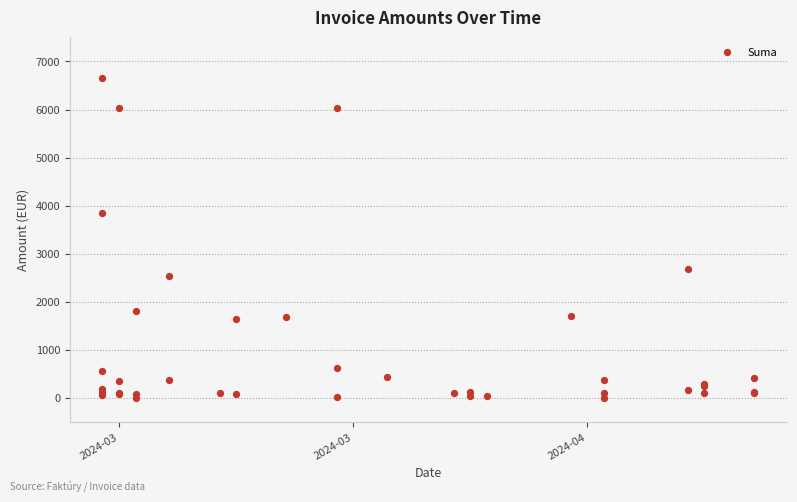

What Y value in the scatter plot is closest to 3329?

3846.6